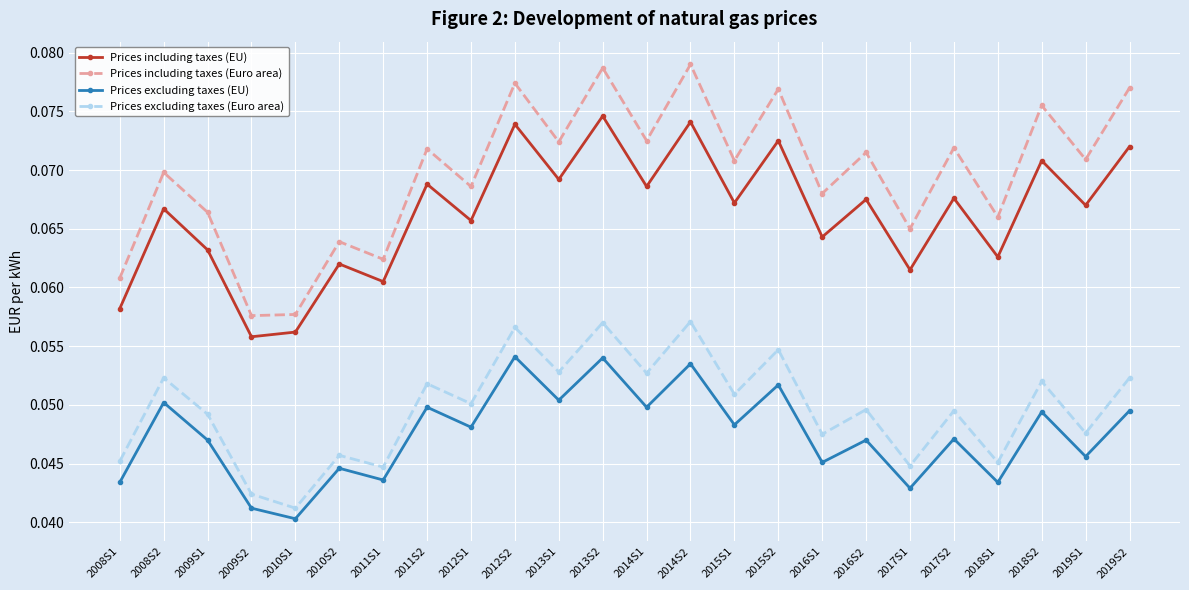

Is it true that Prices excluding taxes (EU) equals 0.1 at 2018S1?

False